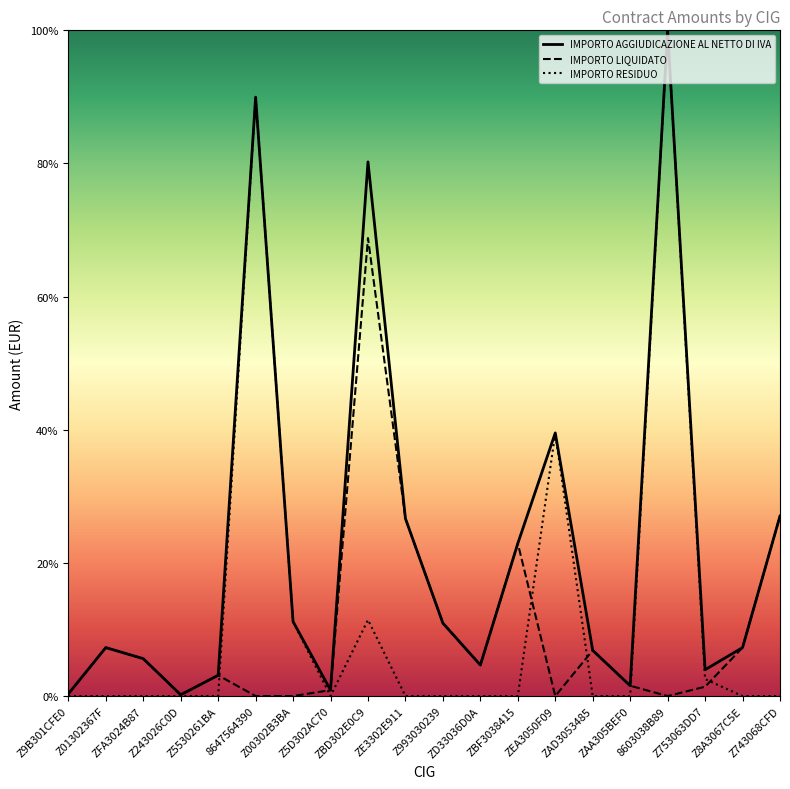

Does the chart display data point markers on the line(s)?

No